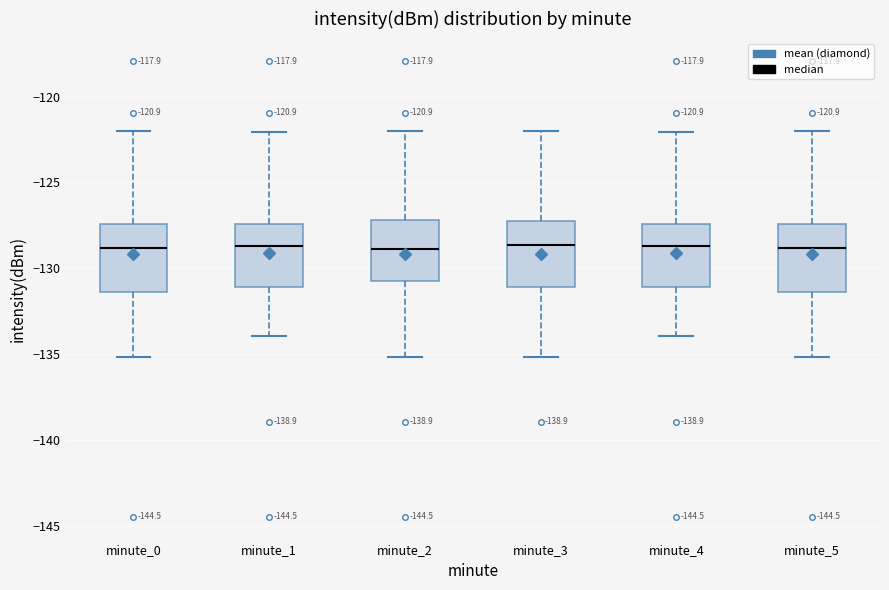

Reading left to right, read every box against the y-axis: the position of its median line, the range the box covers, and the ends of its whiskers. The values are not printed on the chart, so give them approximately, as read against the axis.

minute_0: median -129.0, box -131.5 to -127.5, whiskers -135.0 to -122.0
minute_1: median -128.5, box -131.0 to -127.5, whiskers -134.0 to -122.0
minute_2: median -129.0, box -130.5 to -127.0, whiskers -135.0 to -122.0
minute_3: median -128.5, box -131.0 to -127.5, whiskers -135.0 to -122.0
minute_4: median -128.5, box -131.0 to -127.5, whiskers -134.0 to -122.0
minute_5: median -129.0, box -131.5 to -127.5, whiskers -135.0 to -122.0